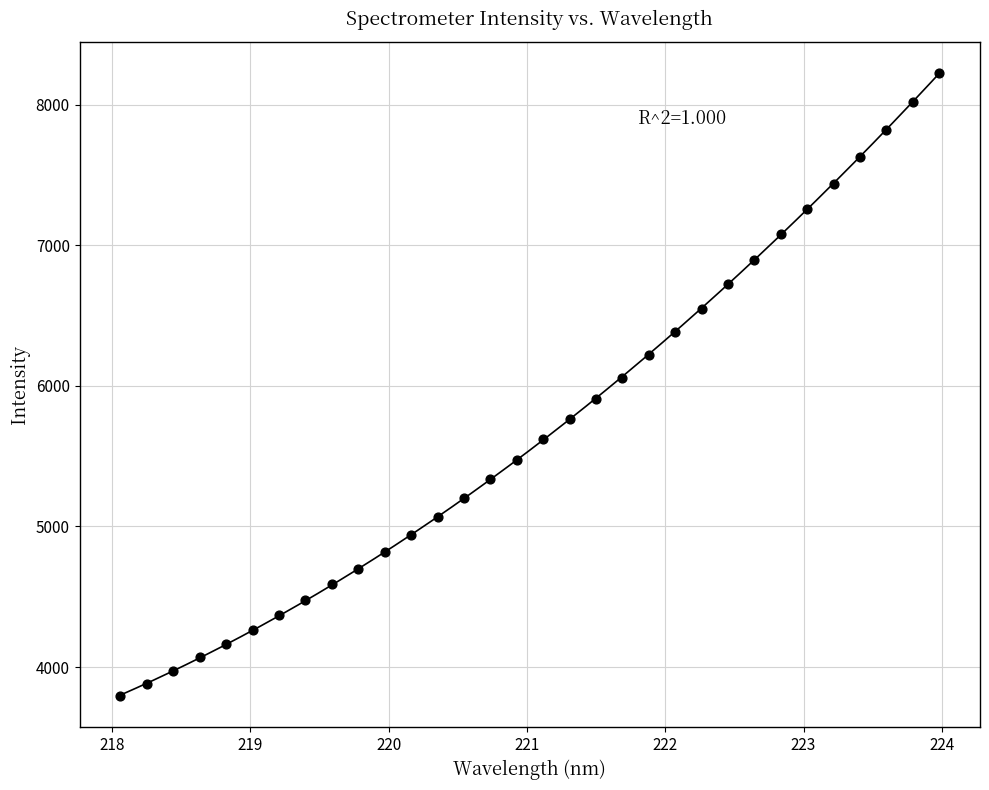

What is the range of X values (max minus min)?

5.9